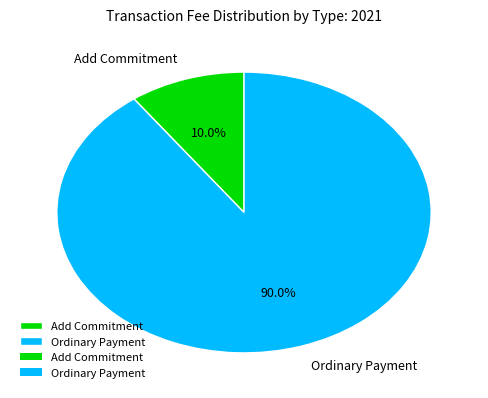

Do Add Commitment and Ordinary Payment together represent more than half of the pie?

Yes